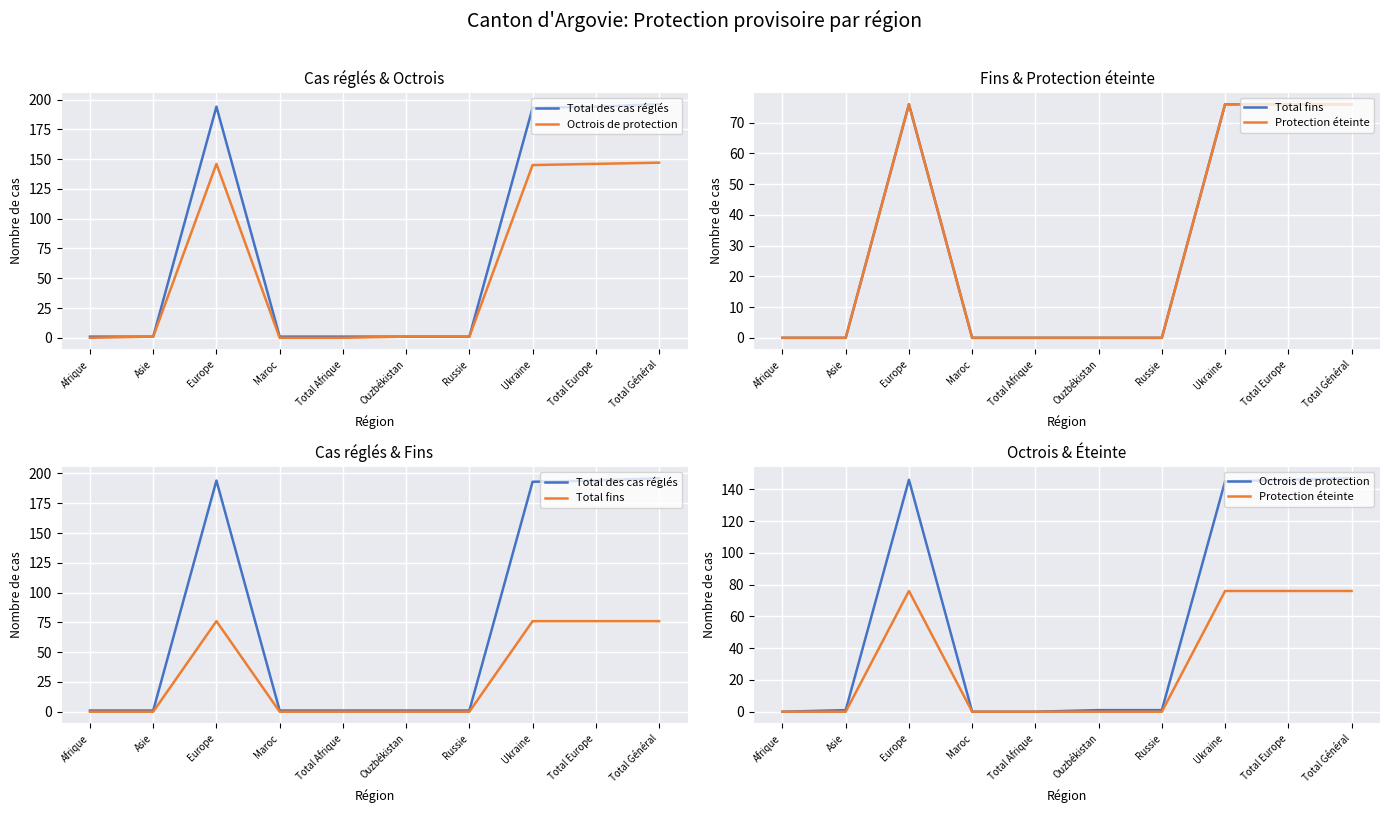

At how many categories does at least one series exceed 158?

4